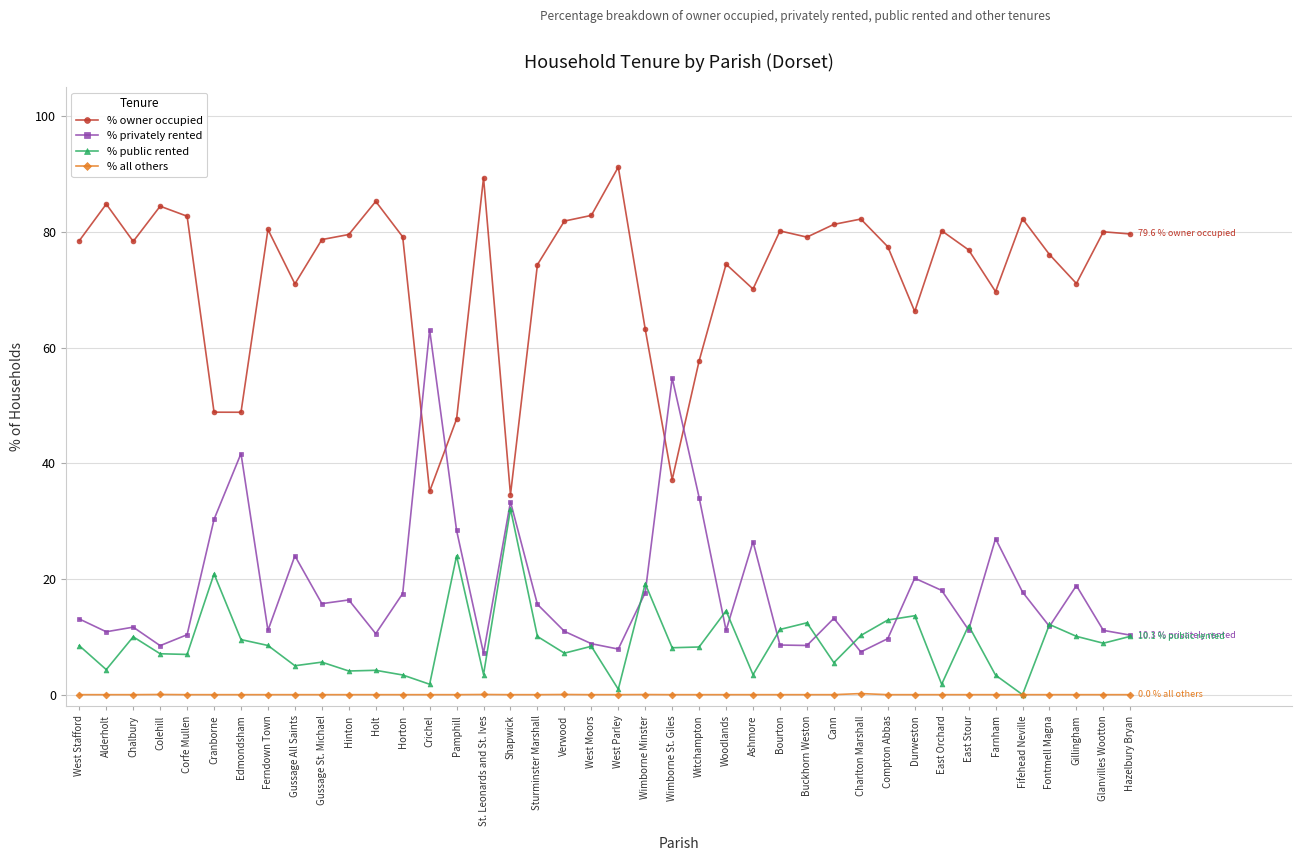

What is the total value across all series at West Moors?

100.0